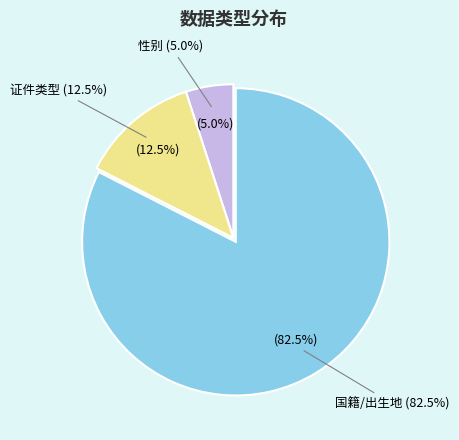

Which slice is the largest?

国籍/出生地